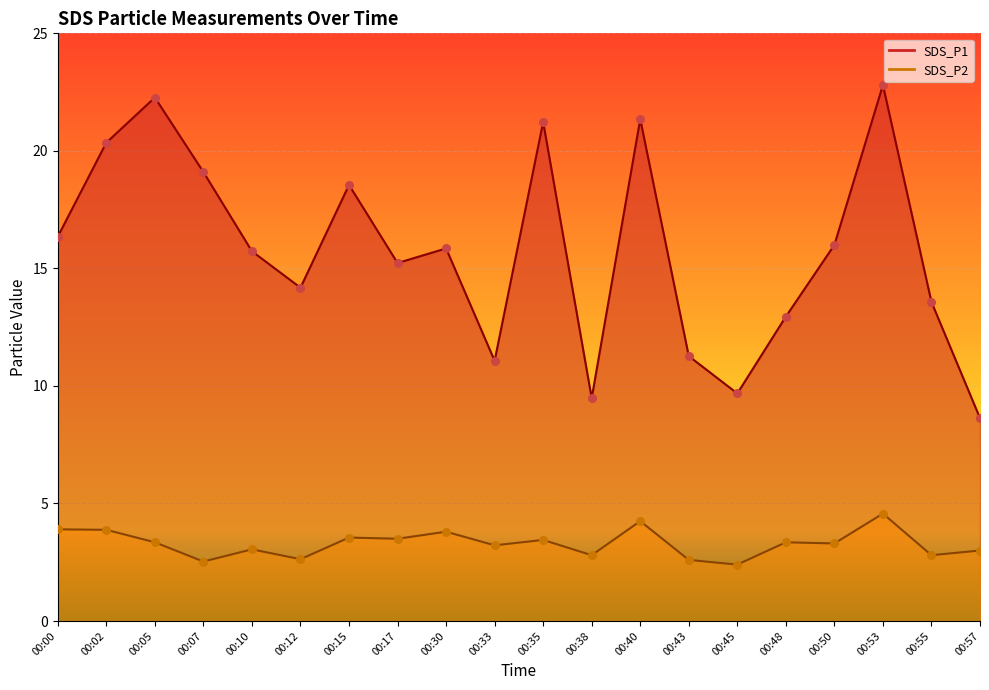

Is the value of SDS_P1 at 00:45 greater than the value of SDS_P2 at 00:00?

Yes